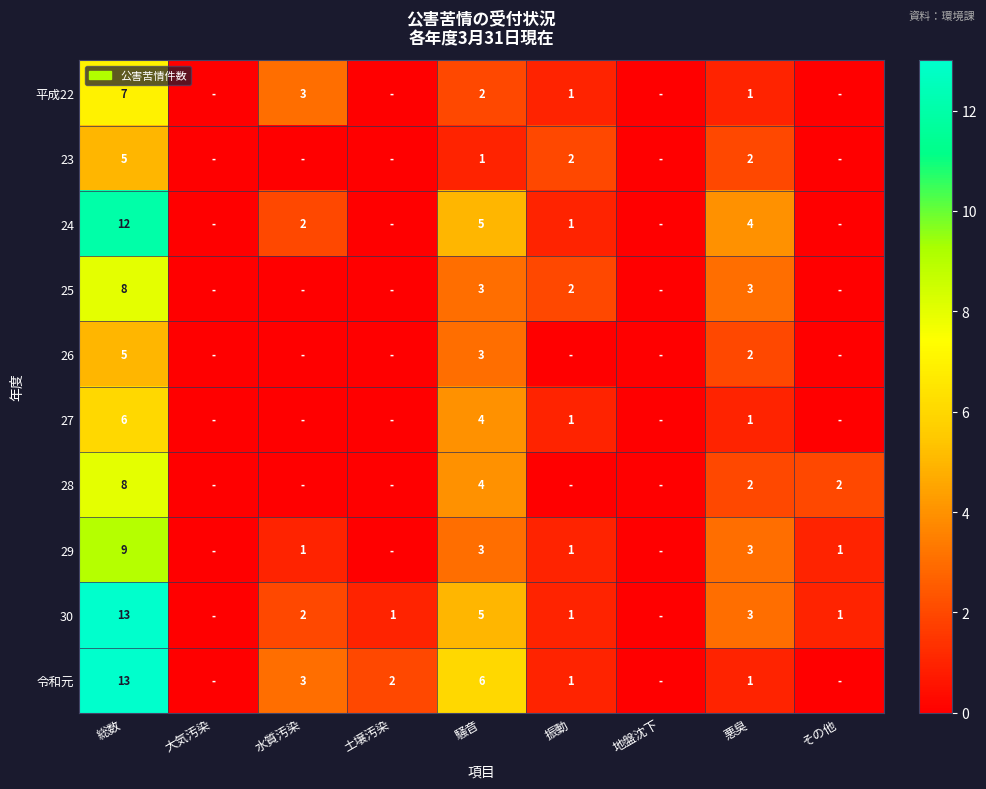

The value of 平成22 at 総数 is 12. True or false?

False